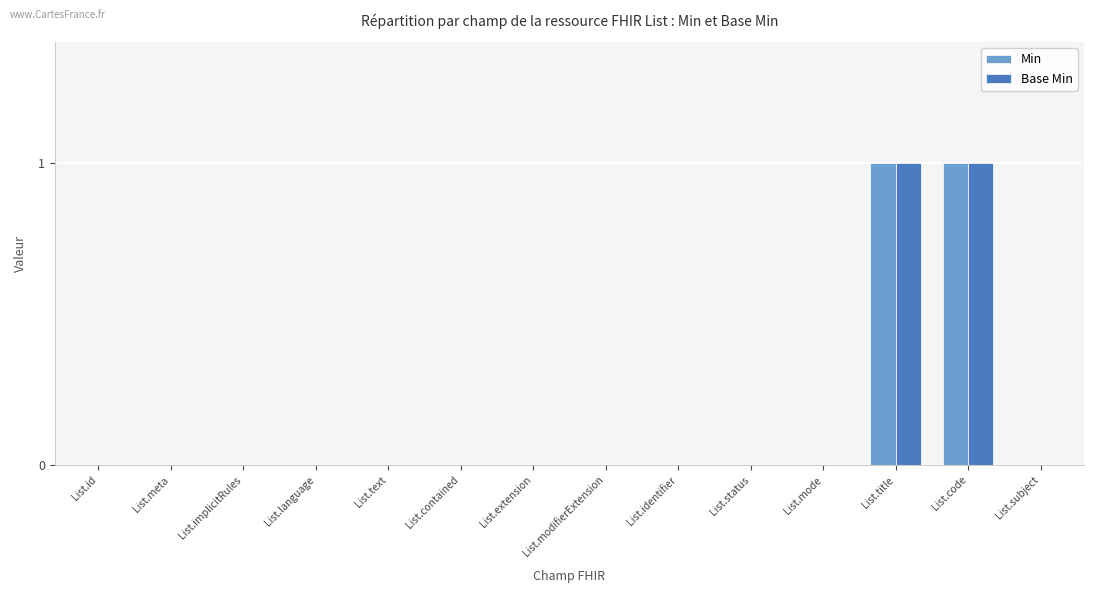

What is the sum of all Base Min values?

2